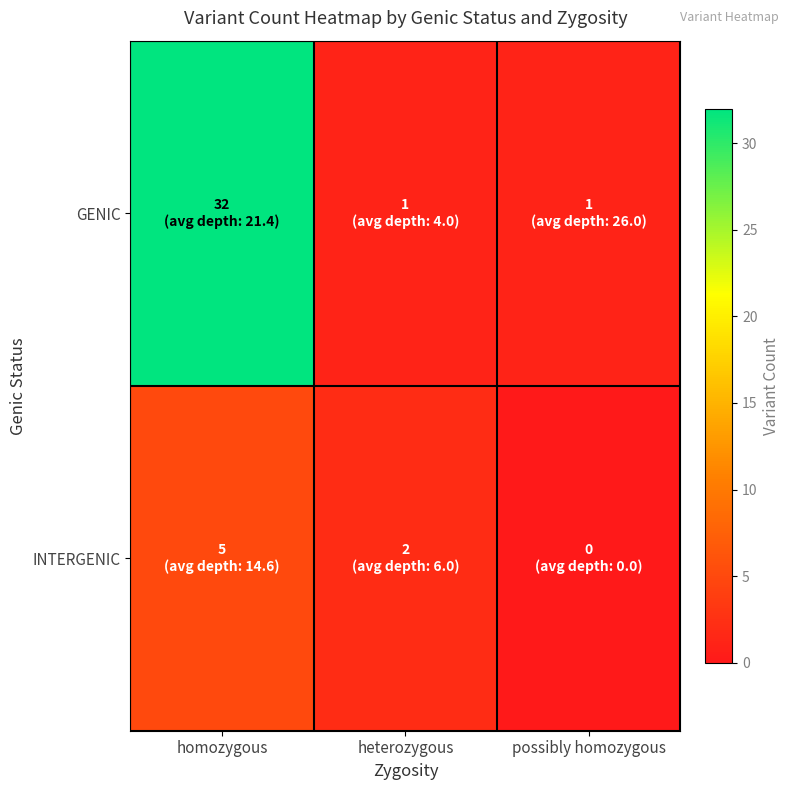

Reading right to left, list all the values displayed in this chart.

GENIC: possibly homozygous=1	heterozygous=1	homozygous=32
INTERGENIC: possibly homozygous=0	heterozygous=2	homozygous=5